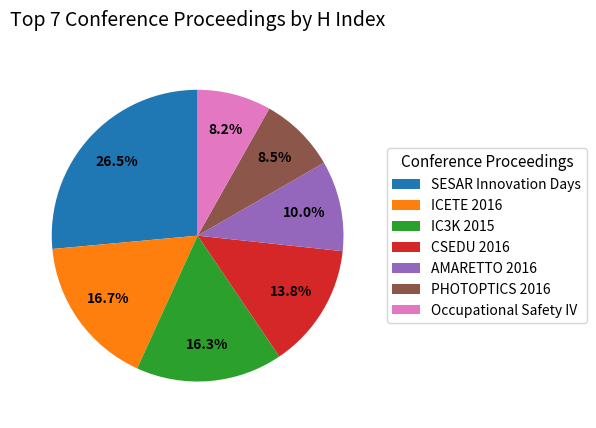

The SESAR Innovation Days slice represents 41% of the pie. True or false?

False